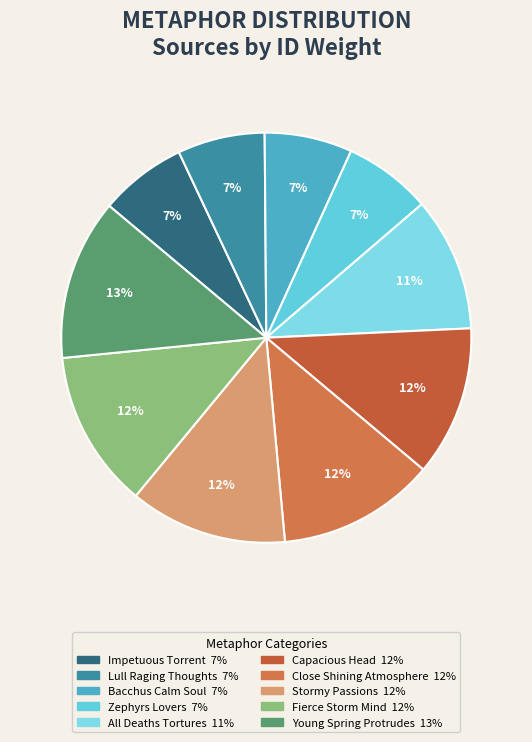

To the nearest percent, what is the average slice percentage?

10%